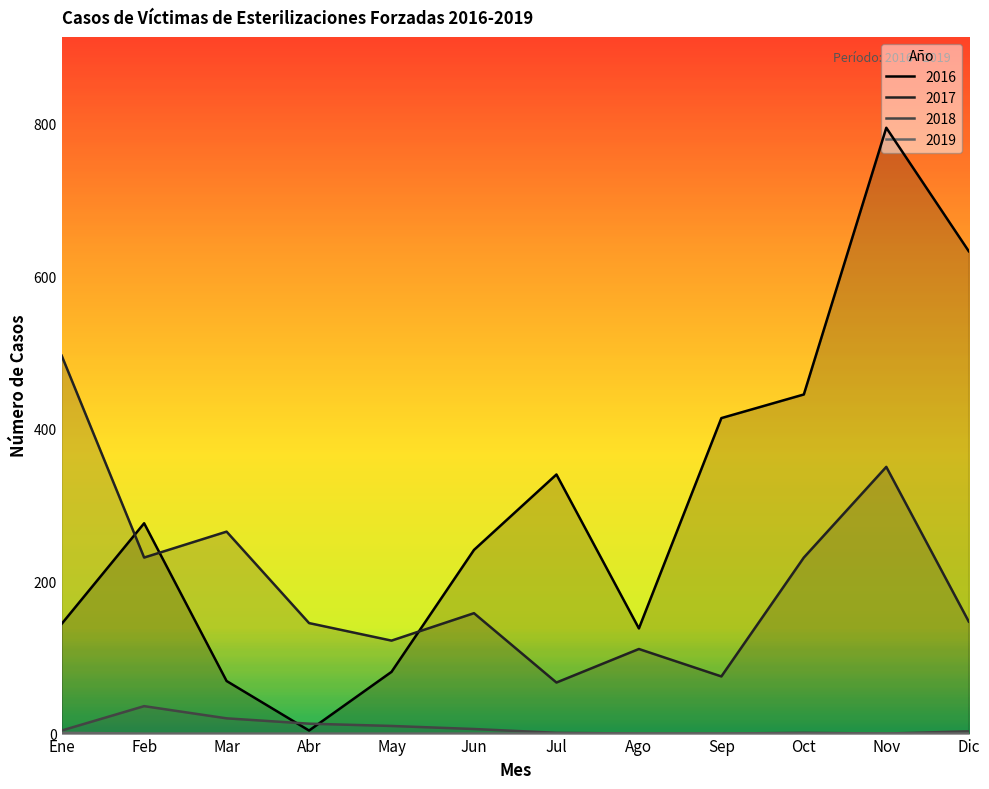

Where is 2016 nearest to the value 399?

Sep